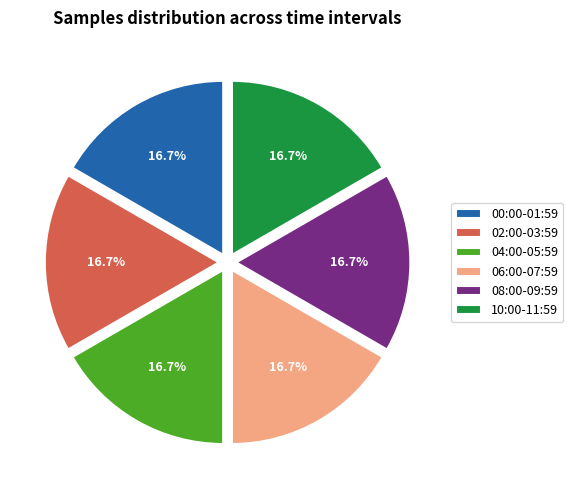

Approximately how many times larger is the value at 06:00-07:59 compared to 02:00-03:59?

1.0